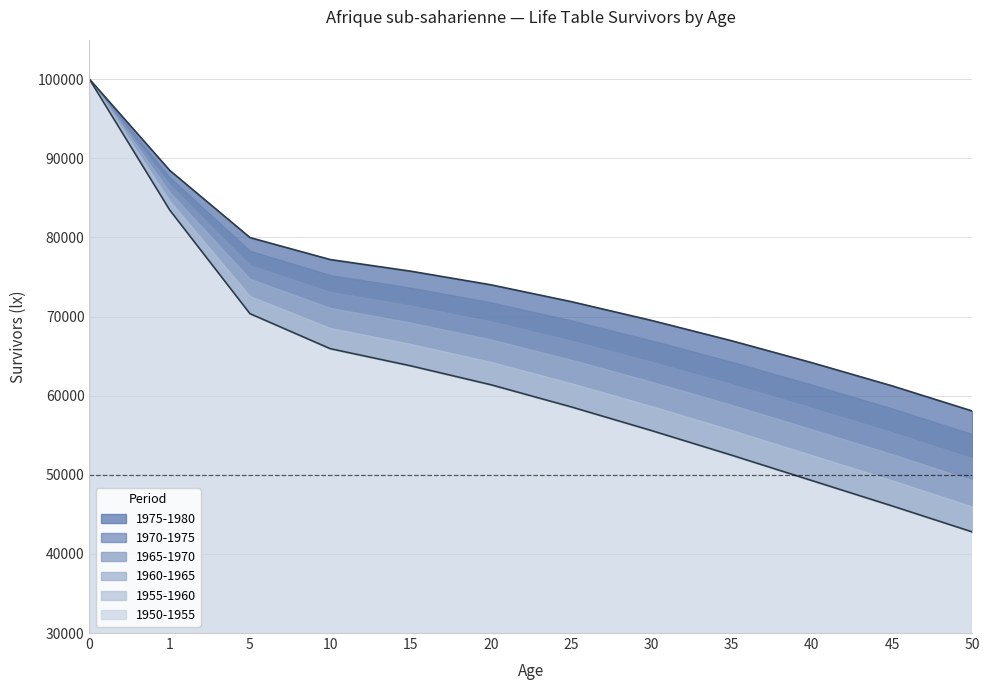

What is the greatest value displayed?

100000.0